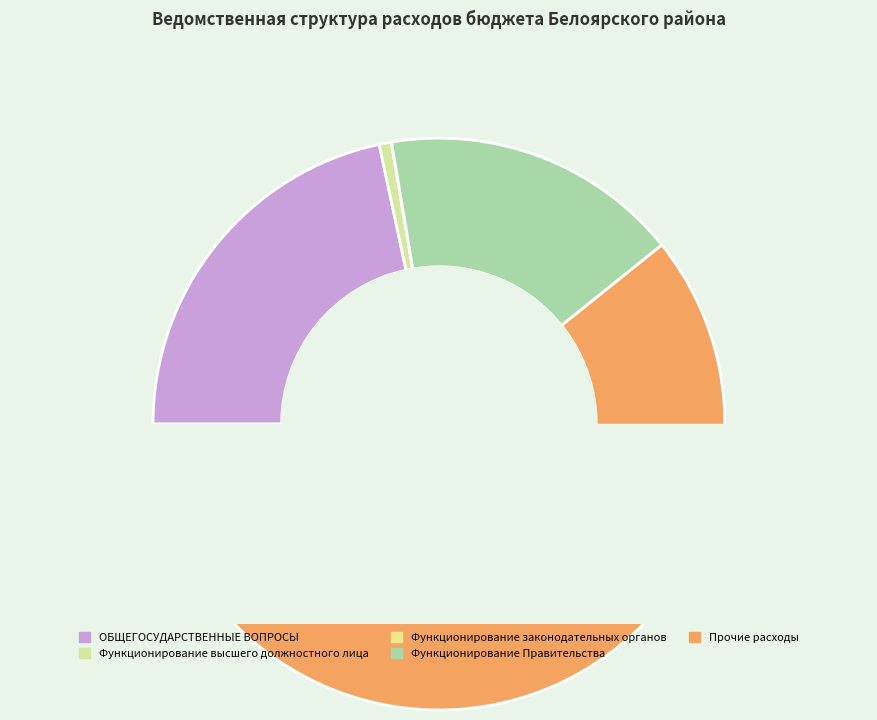

The Прочие расходы slice represents 75% of the pie. True or false?

False